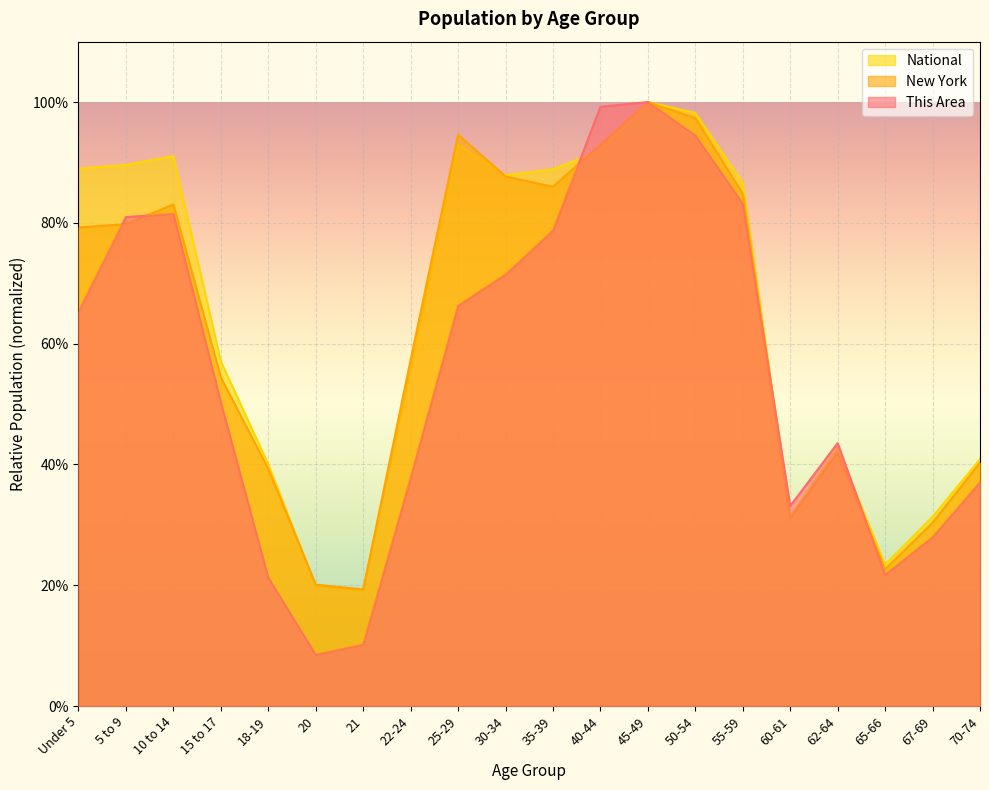

Reading right to left, transcribe all the data shown in this chart.

This Area: 0.4	0.3	0.2	0.4	0.3	0.8	0.9	1.0	1.0	0.8	0.7	0.7	0.4	0.1	0.1	0.2	0.5	0.8	0.8	0.7
New York: 0.4	0.3	0.2	0.4	0.3	0.8	1.0	1.0	0.9	0.9	0.9	0.9	0.6	0.2	0.2	0.4	0.5	0.8	0.8	0.8
National: 0.4	0.3	0.2	0.4	0.3	0.9	1.0	1.0	0.9	0.9	0.9	0.9	0.6	0.2	0.2	0.4	0.6	0.9	0.9	0.9